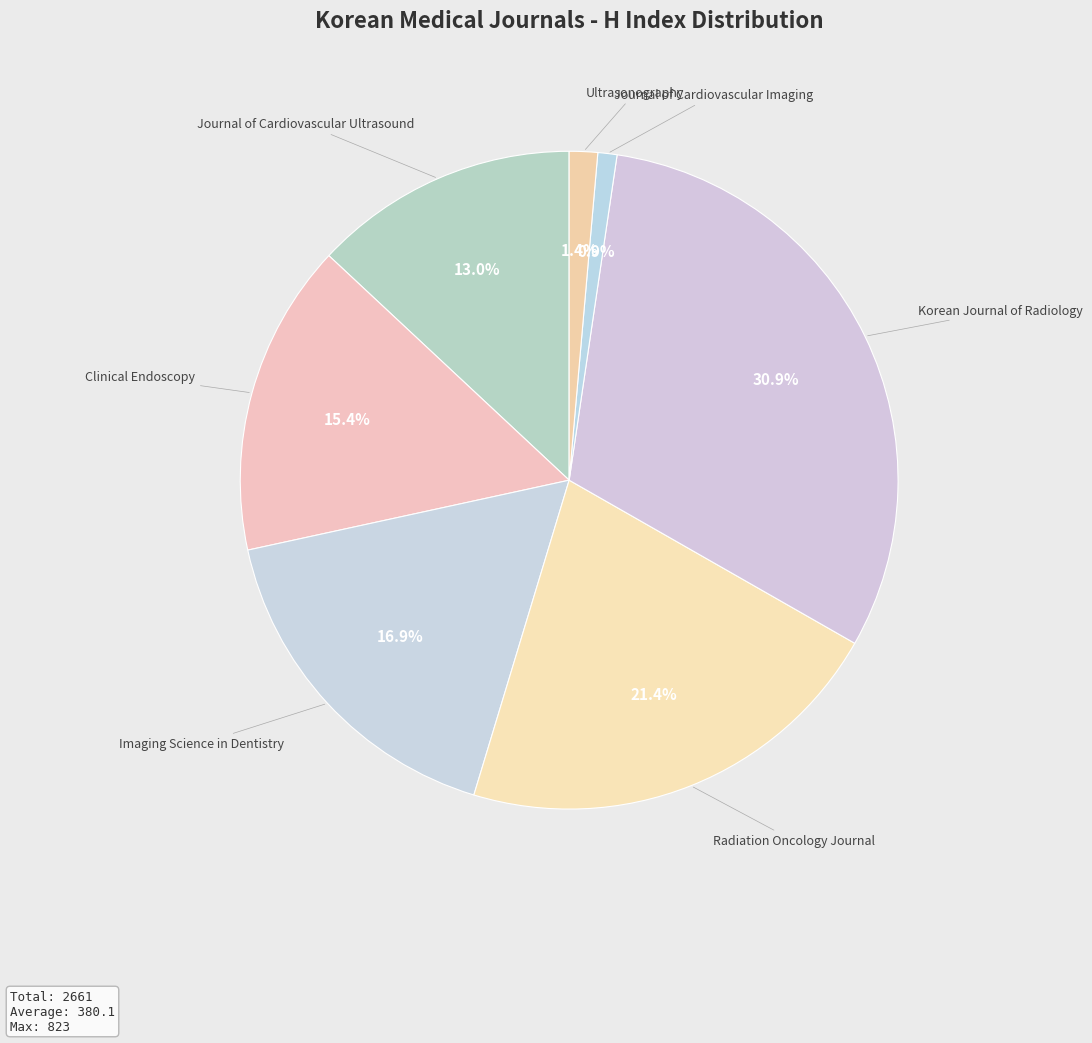

What percentage is the Ultrasonography slice, to the nearest percent?

1%